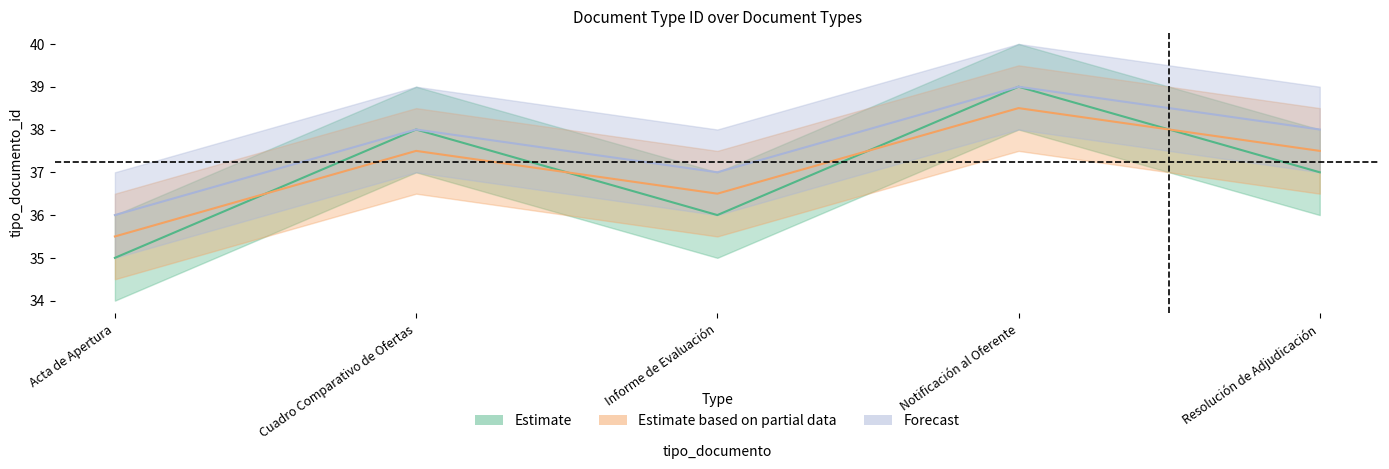

How many interior local valleys does the Estimate series have?

1